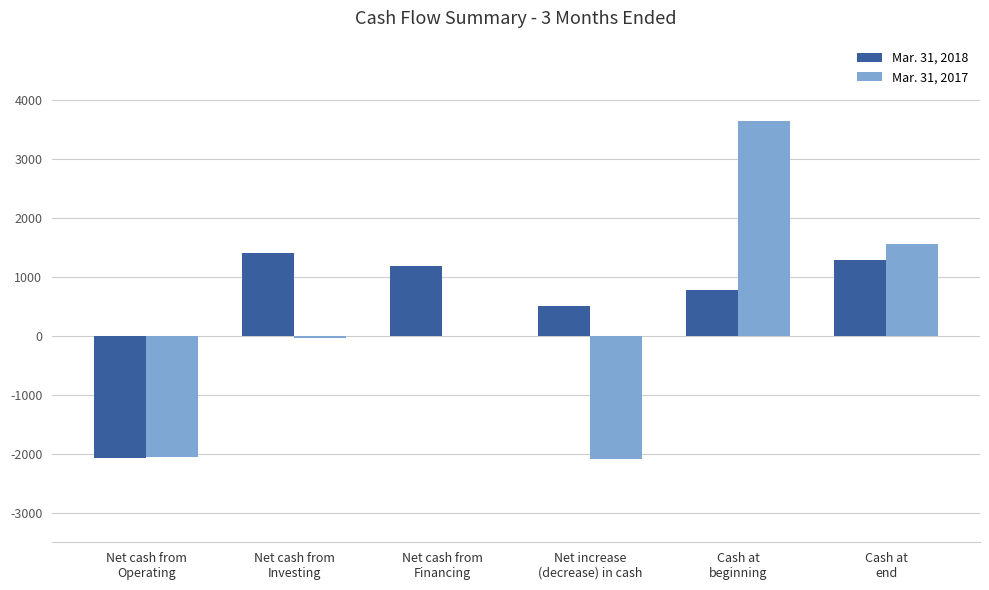

What is the greatest value displayed?

3640